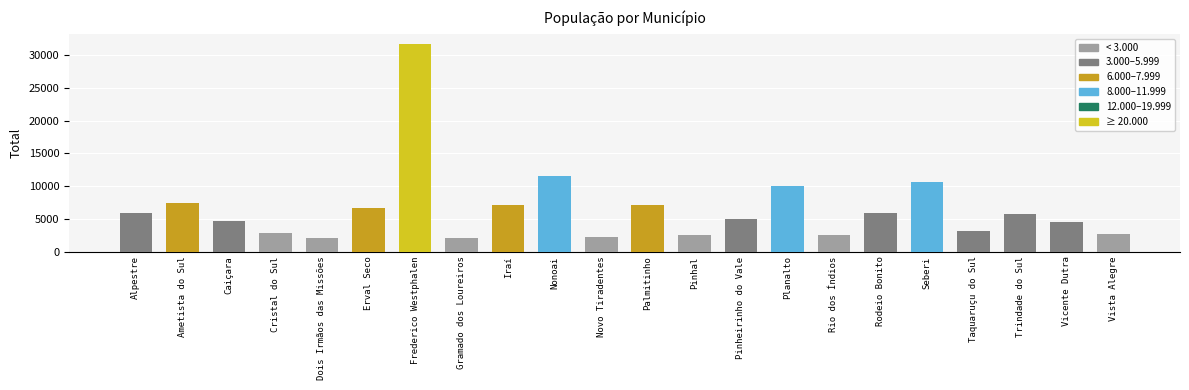

Where is the data nearest to the value 16833?

Nonoai